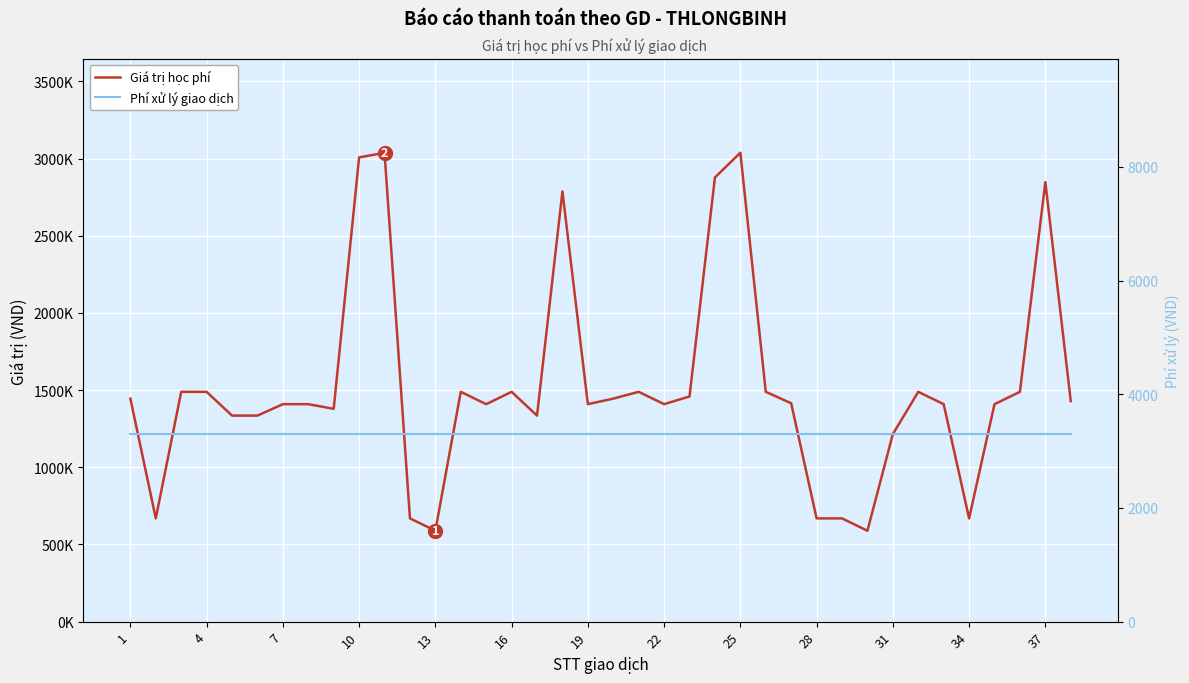

Between 16 and 34, which series saw the biggest shift?

Giá trị học phí